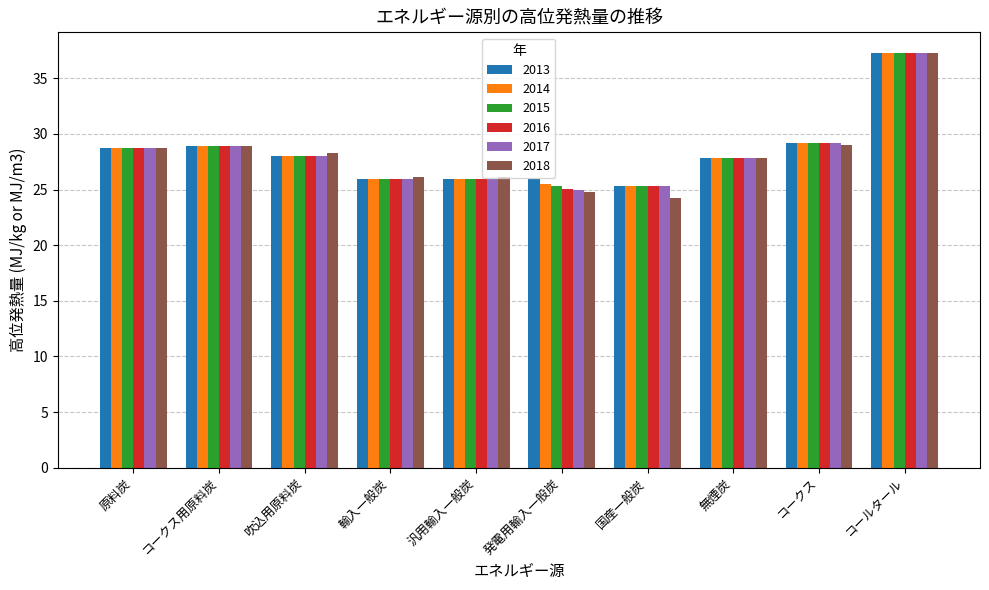

Is it true that 2015 equals 26.0 at 輸入一般炭?

True